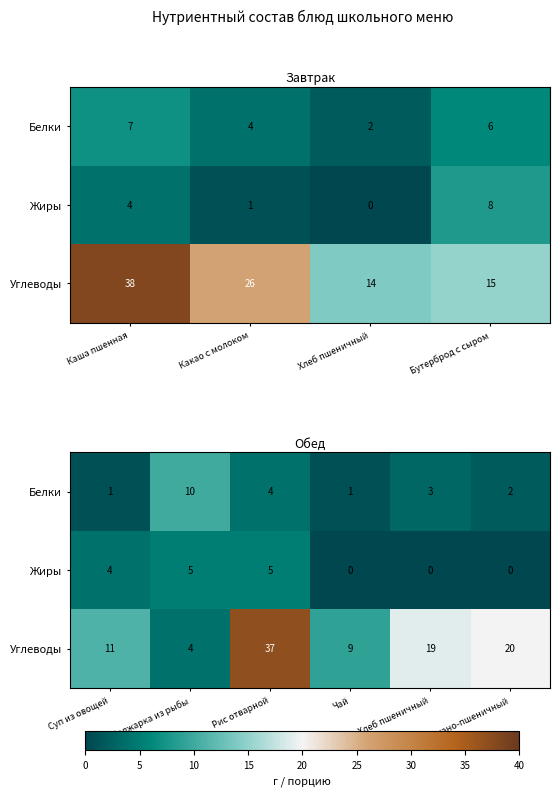

The Углеводы series shows 7 at Поджарка из рыбы. True or false?

False